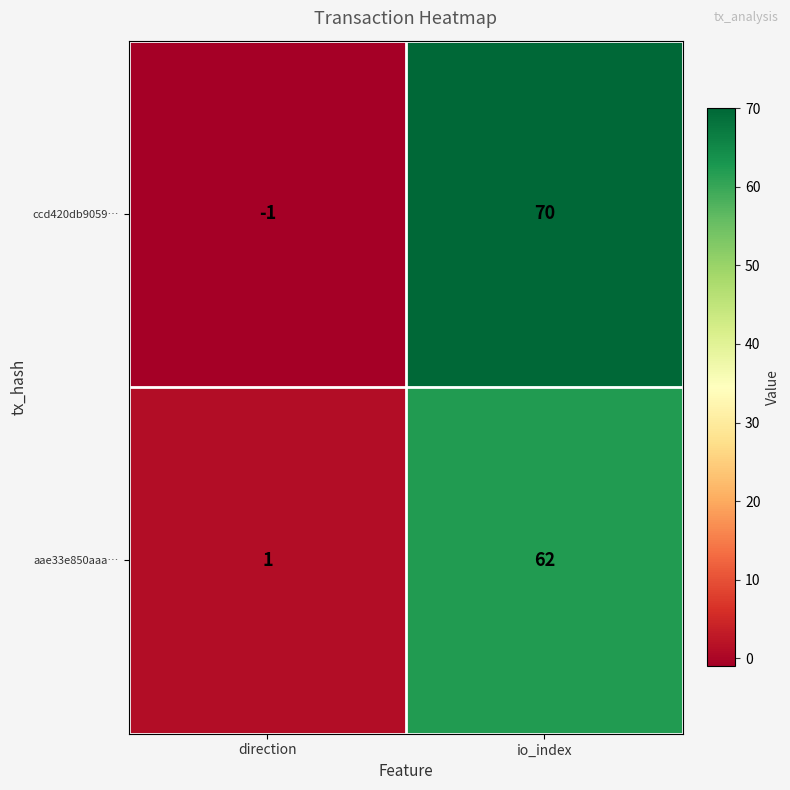

Which series has the widest spread of values?

ccd420db9059…